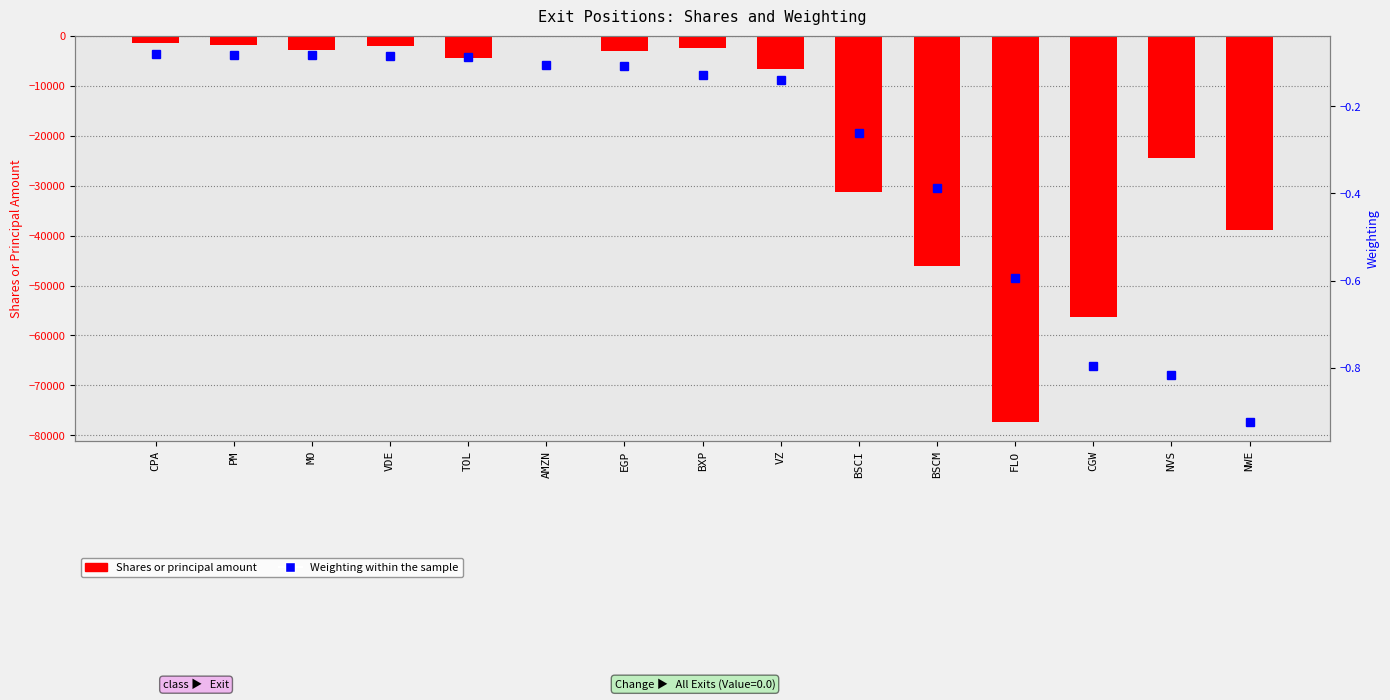

At which label does Shares or principal amount first exceed -4500?

CPA